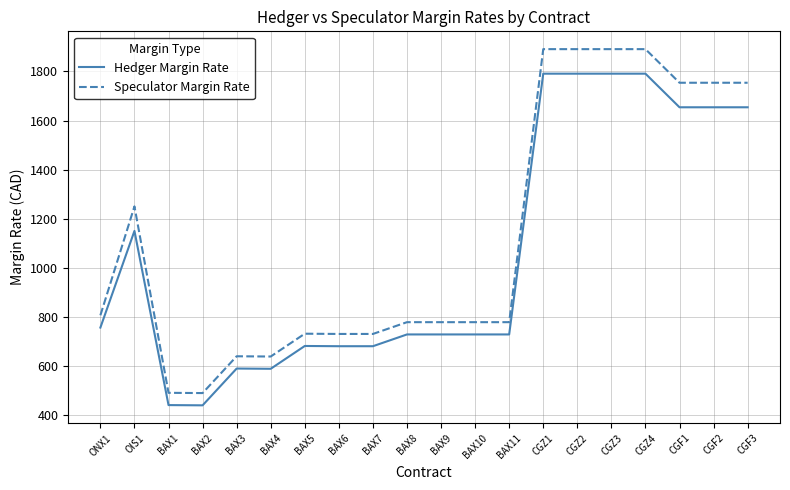

The Hedger Margin Rate series shows 298 at BAX1. True or false?

False